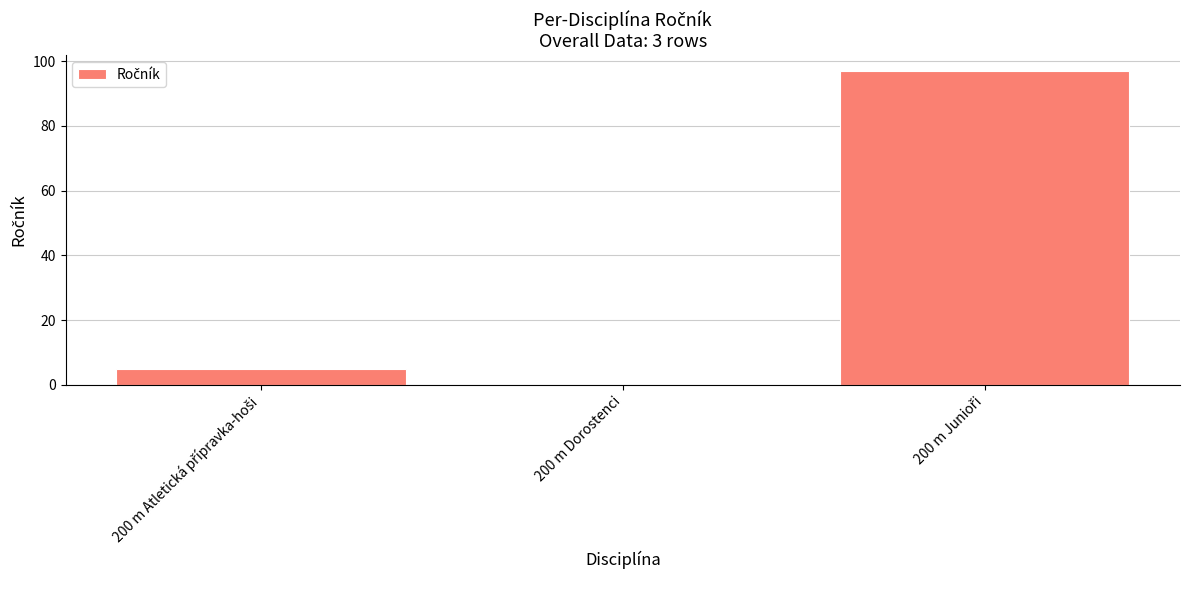

Is it true that the value at 200 m Dorostenci is 0?

True